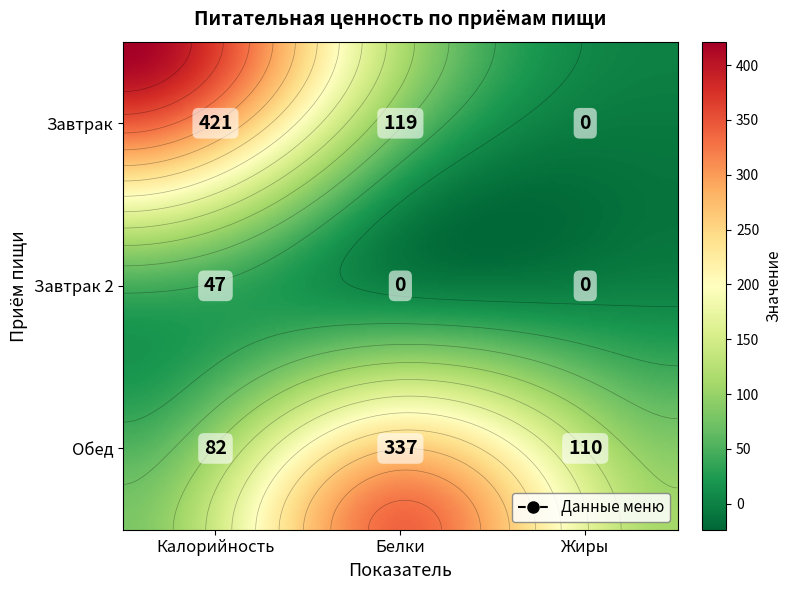

Reading left to right, what are all the values shown in this chart?

Завтрак: 421	119	0
Завтрак 2: 47	0	0
Обед: 82	337	110